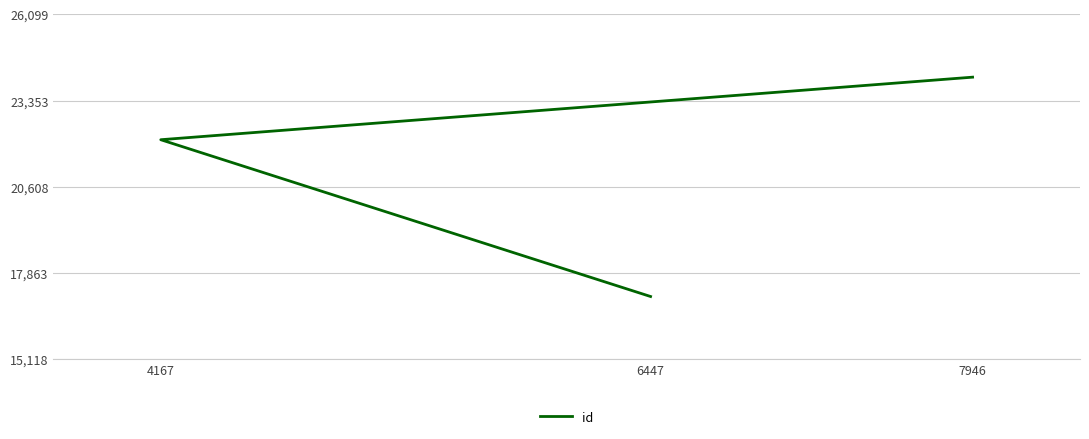

What is the smallest value displayed?

17118